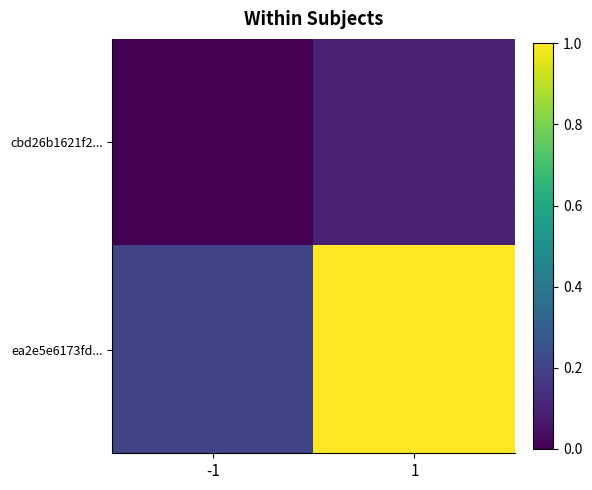

What is the total value across all series at 1?

1.1